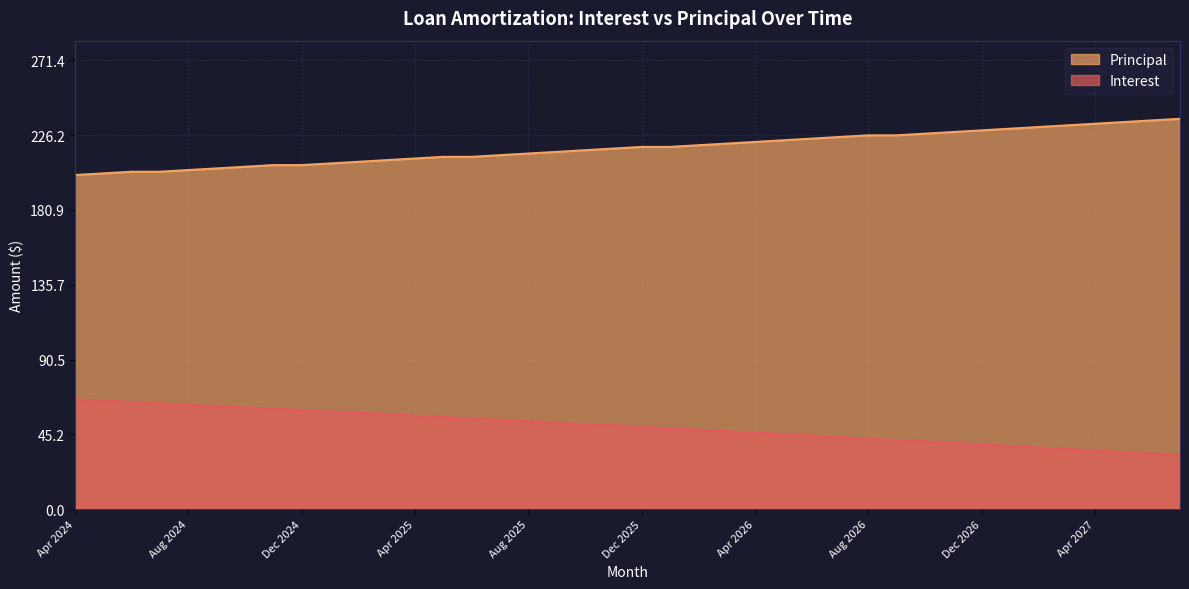

What is the minimum value shown in the chart?

32.8